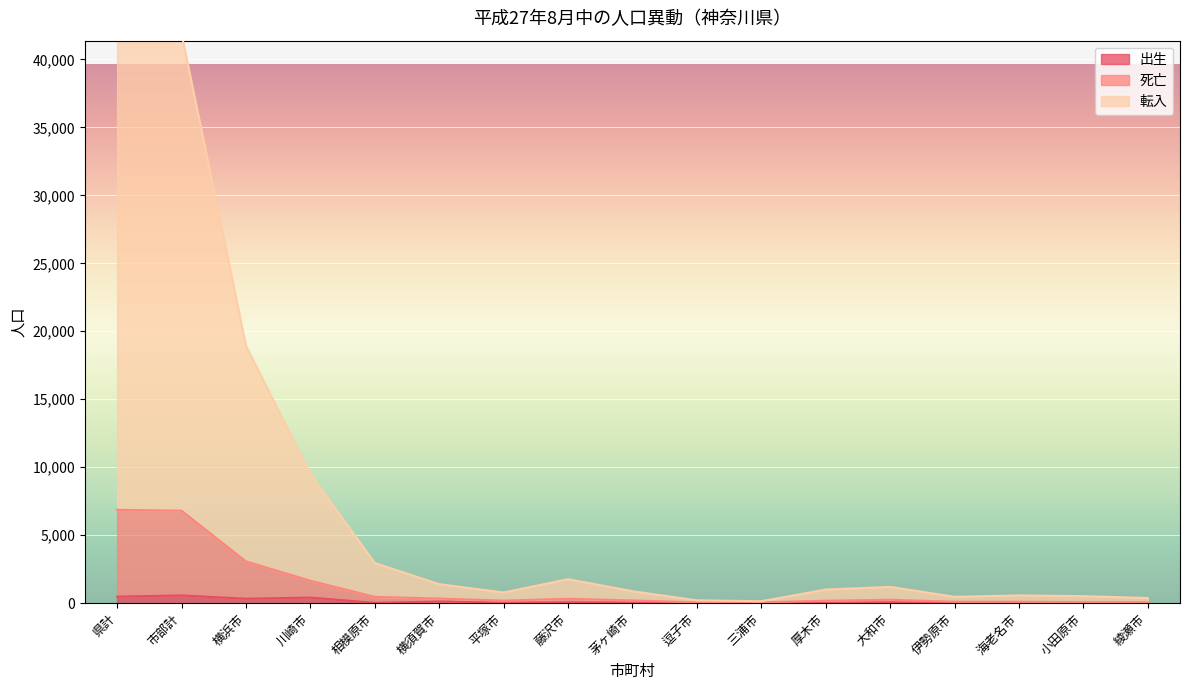

True or false: 死亡 and 出生 intersect in this chart.

False